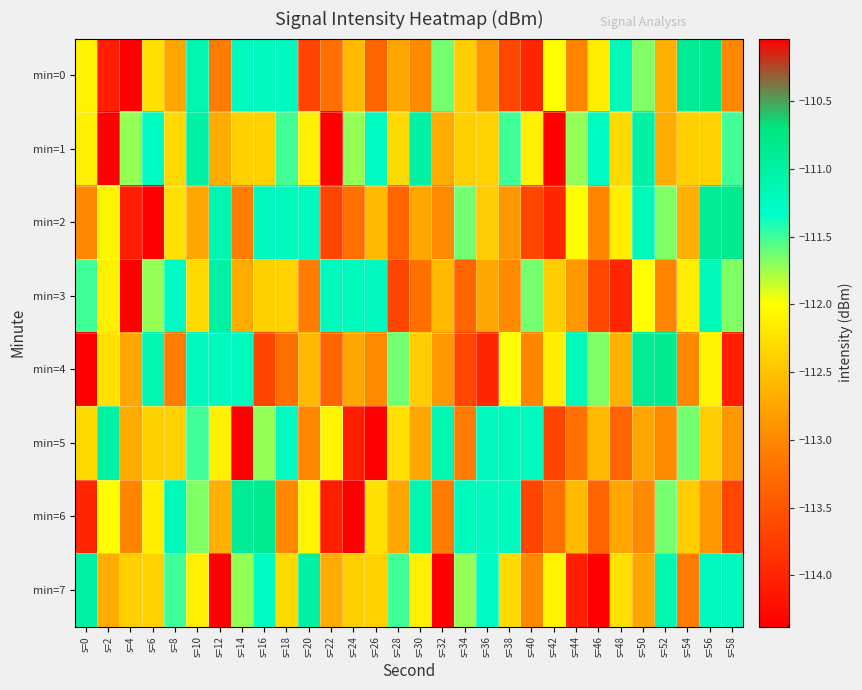

At which category is the sum across all series the highest?

s=6